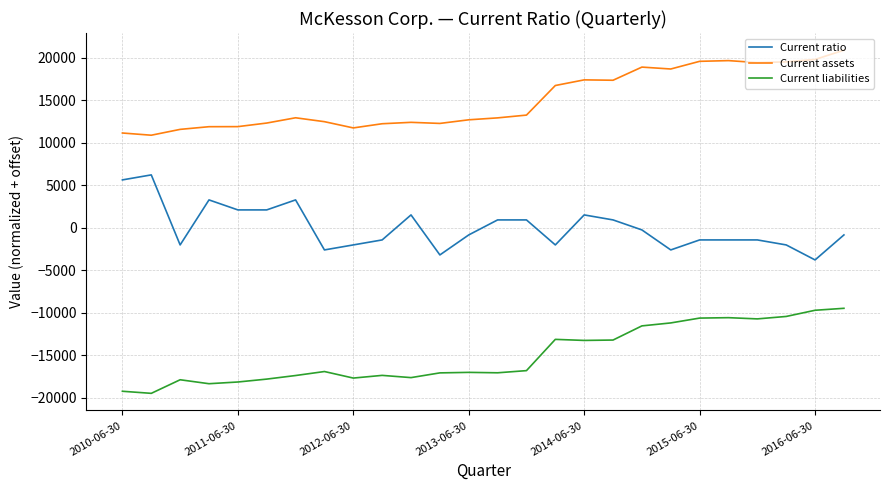

What is the greatest value displayed?

20865.0